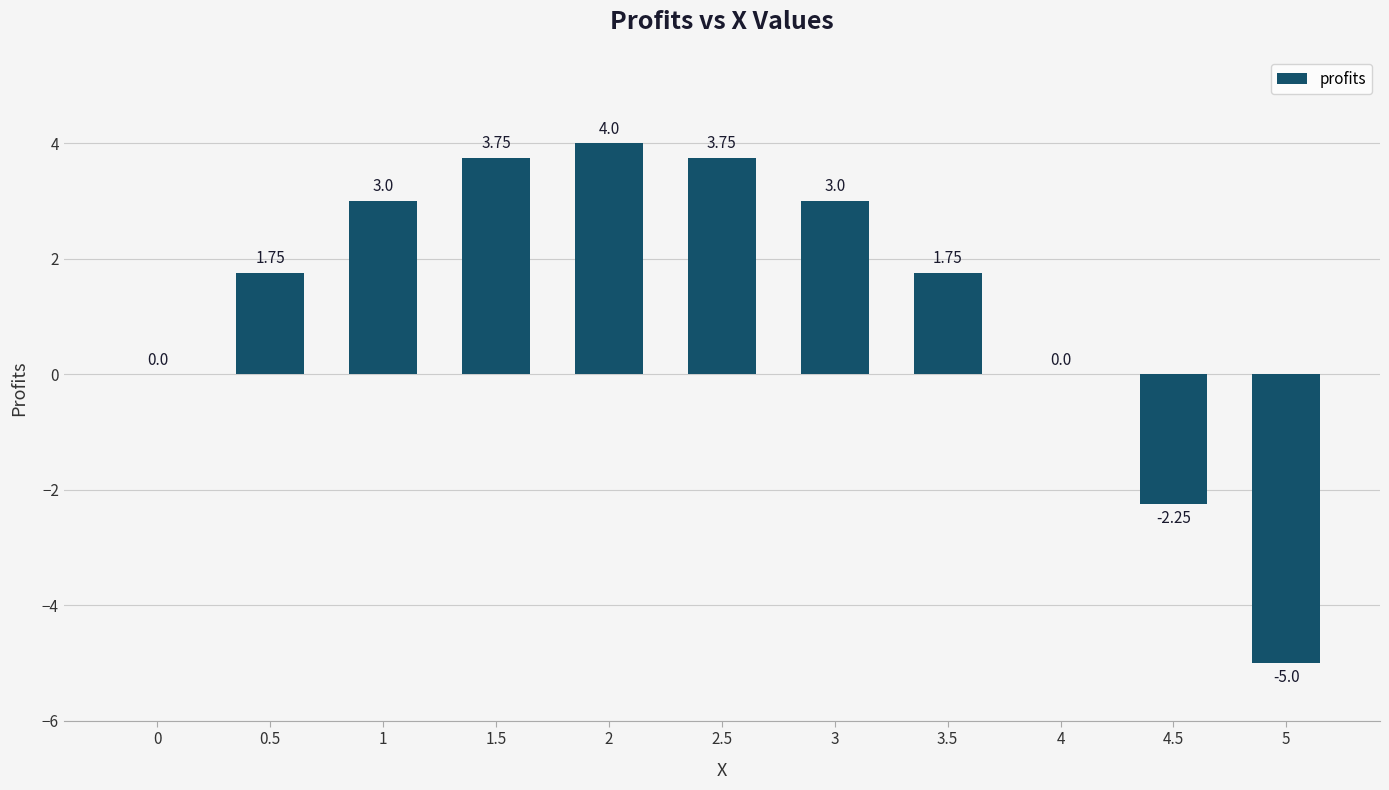

The value at 3.5 is 0.6. True or false?

False